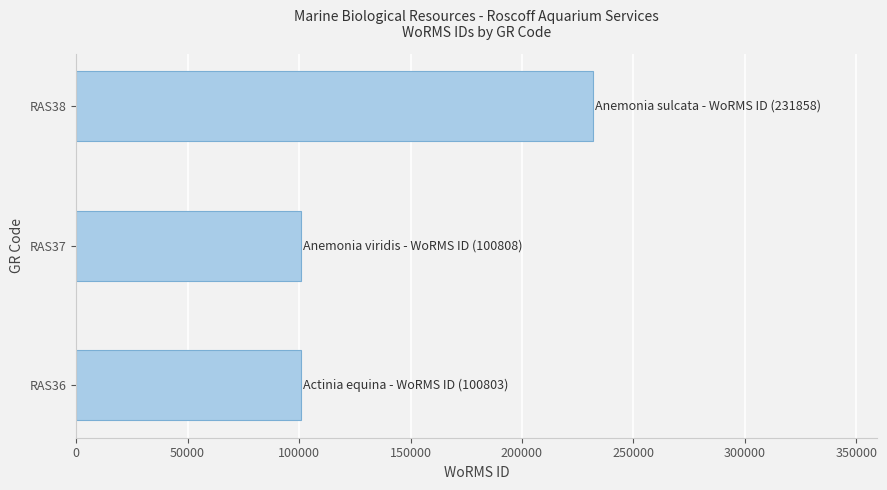

What is the minimum value shown in the chart?

100803